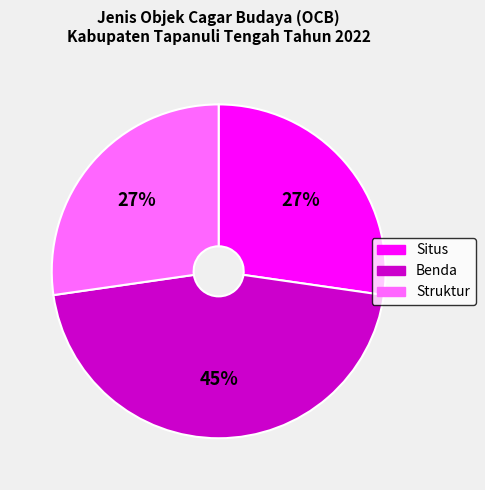

Does any single category account for the majority?

No